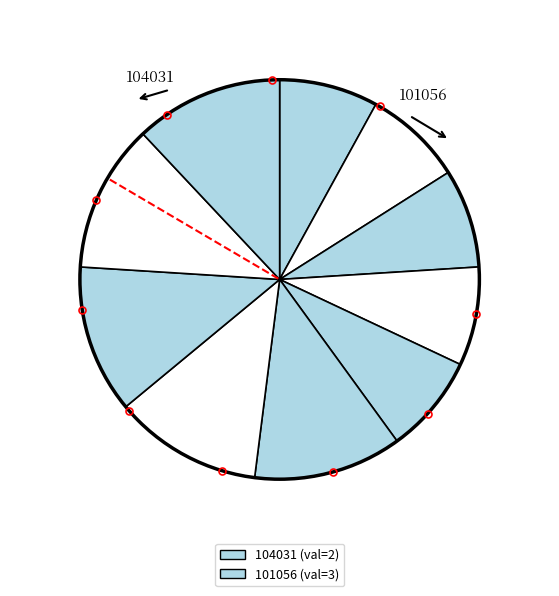

Rank the categories by value from lowest to highest.

104031, 101056